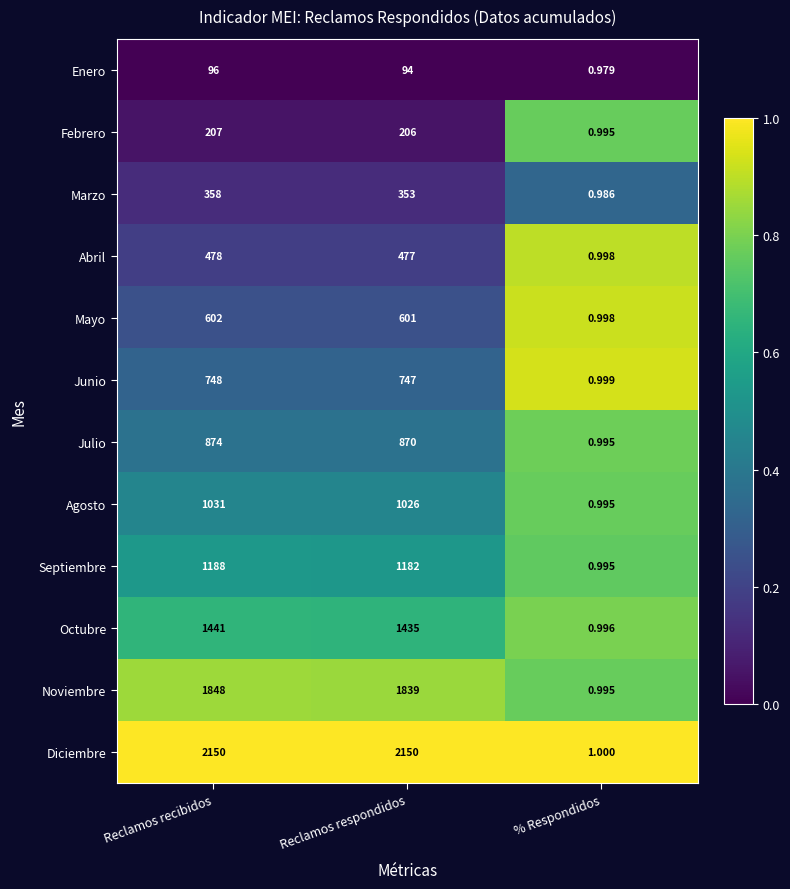

At which category is the sum across all series the highest?

Reclamos recibidos